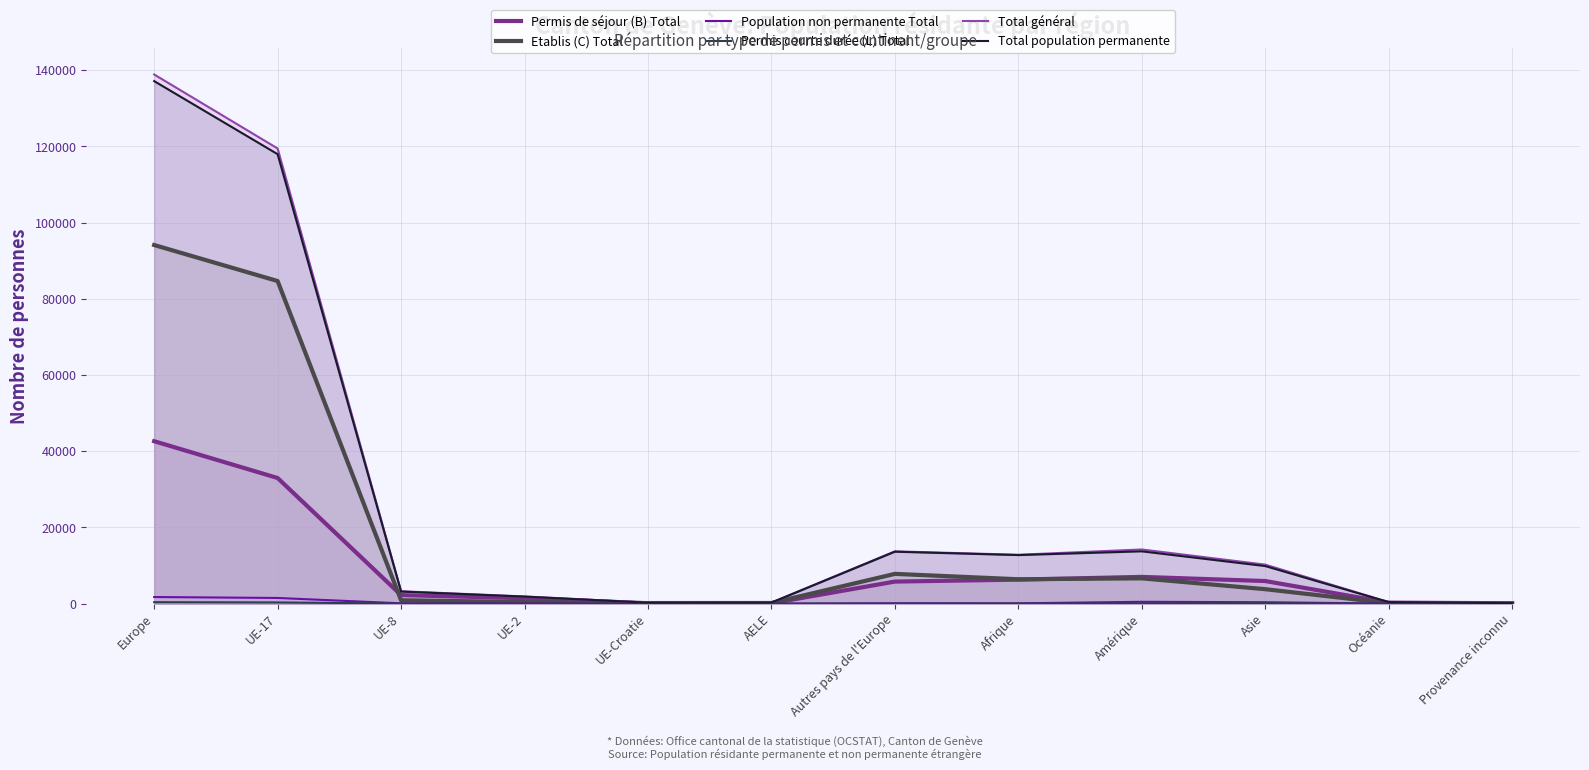

Reading left to right, extract all data points from this chart.

Permis de séjour (B) Total: Europe=42628	UE-17=32970	UE-8=2245	UE-2=1428	UE-Croatie=95	AELE=96	Autres pays de l'Europe=5794	Afrique=6300	Amérique=7024	Asie=5935	Océanie=267	Provenance inconnu=111
Etablis (C) Total: Europe=94104	UE-17=84657	UE-8=893	UE-2=409	UE-Croatie=157	AELE=177	Autres pays de l'Europe=7811	Afrique=6403	Amérique=6639	Asie=3797	Océanie=134	Provenance inconnu=23
Population non permanente Total: Europe=1737	UE-17=1495	UE-8=85	UE-2=48	UE-Croatie=10	AELE=0	Autres pays de l'Europe=99	Afrique=83	Amérique=489	Asie=378	Océanie=12	Provenance inconnu=0
Permis courte durée (L) Total: Europe=385	UE-17=317	UE-8=34	UE-2=8	UE-Croatie=1	AELE=1	Autres pays de l'Europe=24	Afrique=42	Amérique=66	Asie=132	Océanie=4	Provenance inconnu=0
Total général: Europe=138854	UE-17=119439	UE-8=3257	UE-2=1893	UE-Croatie=263	AELE=274	Autres pays de l'Europe=13728	Afrique=12828	Amérique=14218	Asie=10242	Océanie=417	Provenance inconnu=134
Total population permanente: Europe=137117	UE-17=117944	UE-8=3172	UE-2=1845	UE-Croatie=253	AELE=274	Autres pays de l'Europe=13629	Afrique=12745	Amérique=13729	Asie=9864	Océanie=405	Provenance inconnu=134